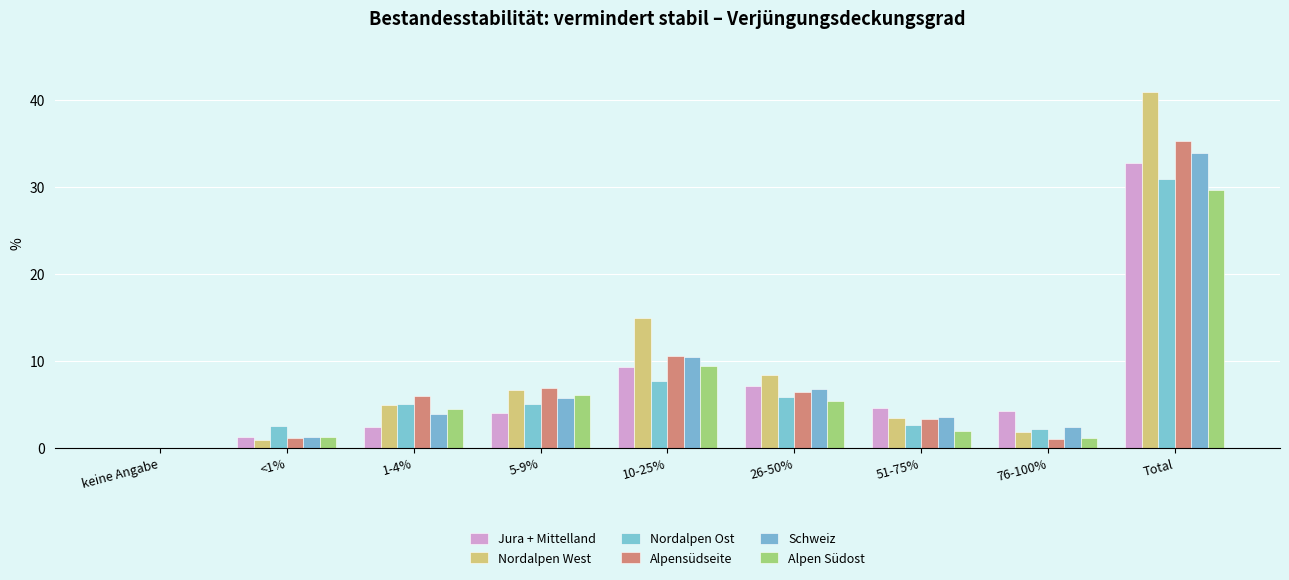

Which category has the highest value in the Schweiz series?

Total